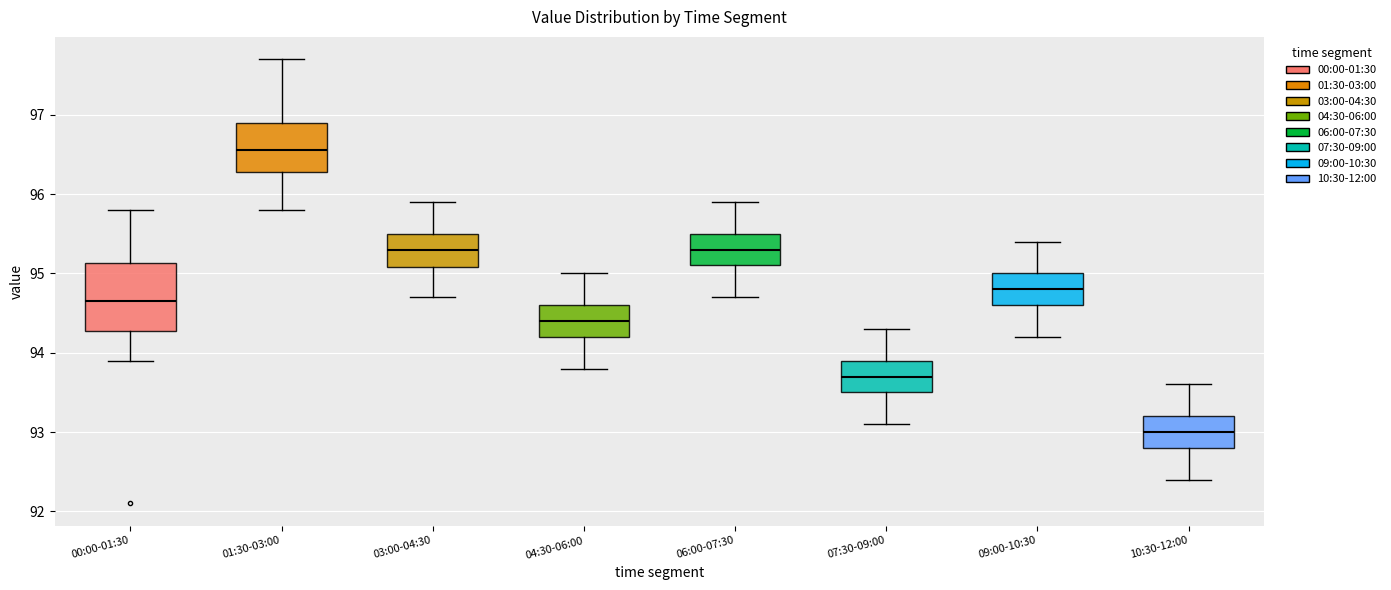

Comparing the boxes themselves (not the whiskers), which one is the tallest?

00:00-01:30